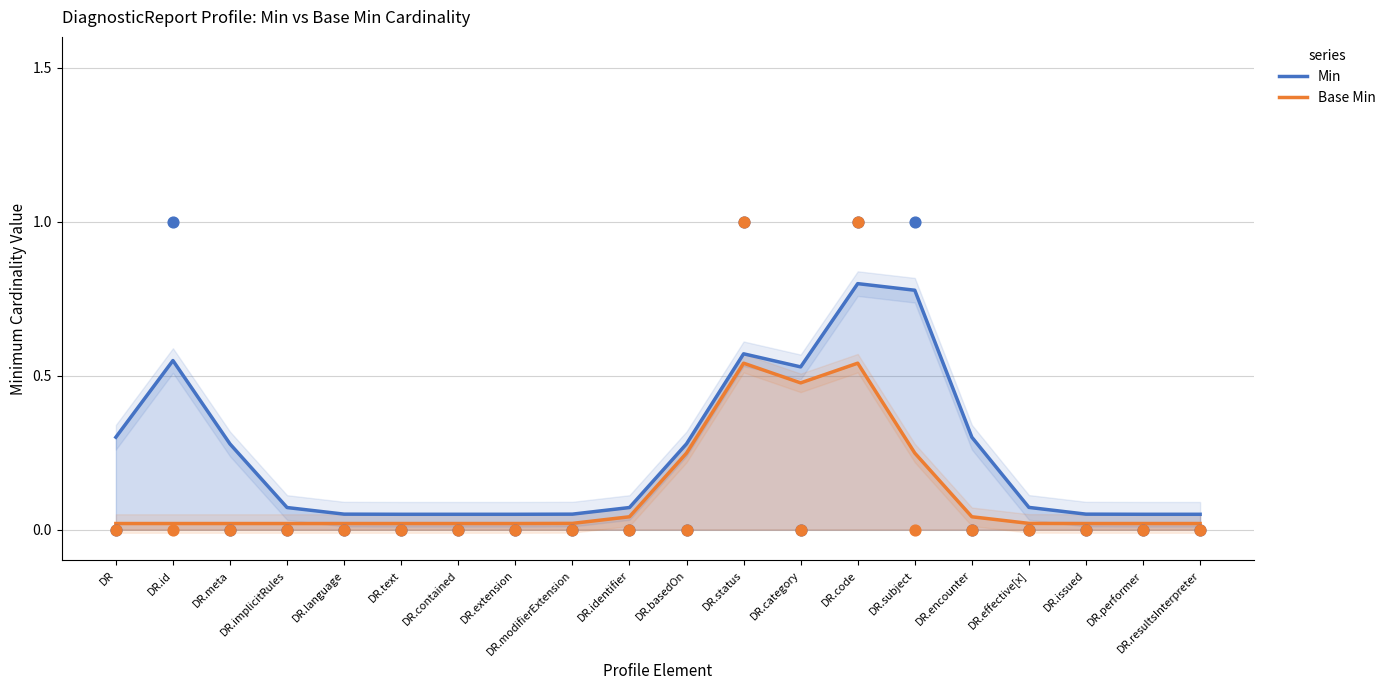

At which category is the sum across all series the highest?

DR.code